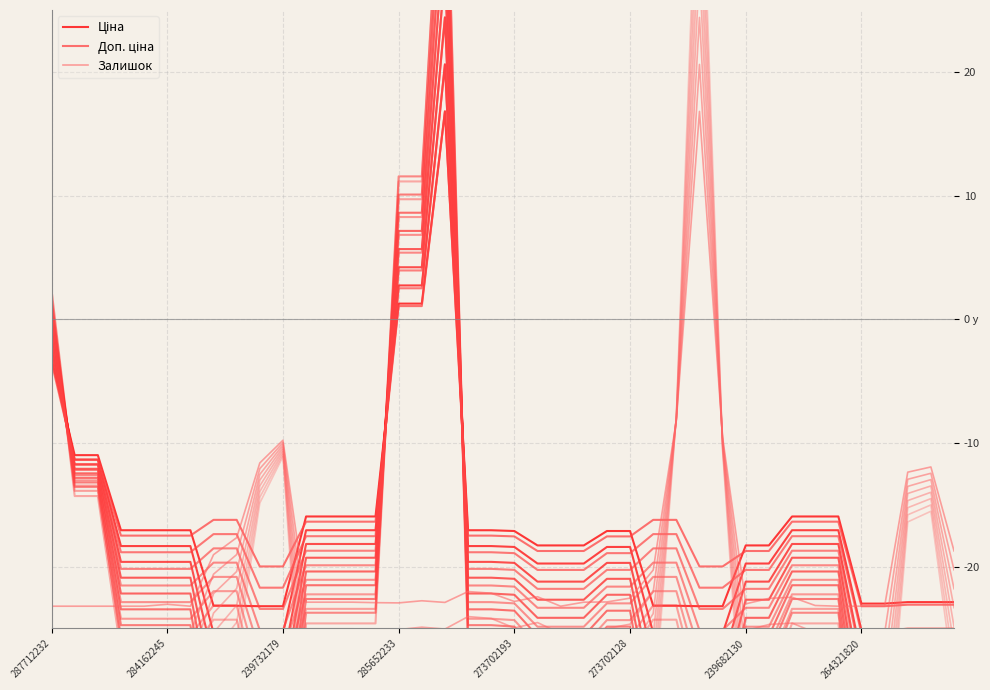

Reading left to right, extract all data points from this chart.

Ціна: -3.2	-11.0	-11.0	-17.1	-17.1	-17.1	-17.1	-23.2	-23.2	-23.2	-23.2	-15.9	-15.9	-15.9	-15.9	1.3	1.3	16.8	-17.1	-17.1	-17.1	-18.3	-18.3	-18.3	-17.1	-17.1	-23.2	-23.2	-23.2	-23.2	-18.3	-18.3	-15.9	-15.9	-15.9	-23.0	-23.0	-22.9	-22.9	-22.9
Доп. ціна: -3.5	-11.3	-11.3	-17.5	-17.5	-17.5	-17.5	-16.2	-16.2	-20.0	-20.0	-16.4	-16.4	-16.4	-16.4	1.1	1.1	16.8	-17.5	-17.5	-17.6	-18.7	-18.7	-18.7	-17.6	-17.6	-16.2	-16.2	-20.0	-20.0	-18.7	-18.7	-16.4	-16.4	-16.4	-23.2	-23.2	-23.1	-23.1	-23.1
Залишок: -23.2	-23.2	-23.2	-23.2	-23.2	-23.0	-23.2	-19.0	-17.7	-11.6	-9.8	-22.9	-22.9	-22.9	-22.9	-22.9	-22.8	-22.9	-22.0	-22.1	-22.8	-22.4	-23.2	-22.9	-22.9	-22.6	-20.3	-8.2	16.8	-9.6	-23.0	-22.6	-22.5	-23.1	-23.2	-23.2	-23.2	-12.4	-11.9	-18.7